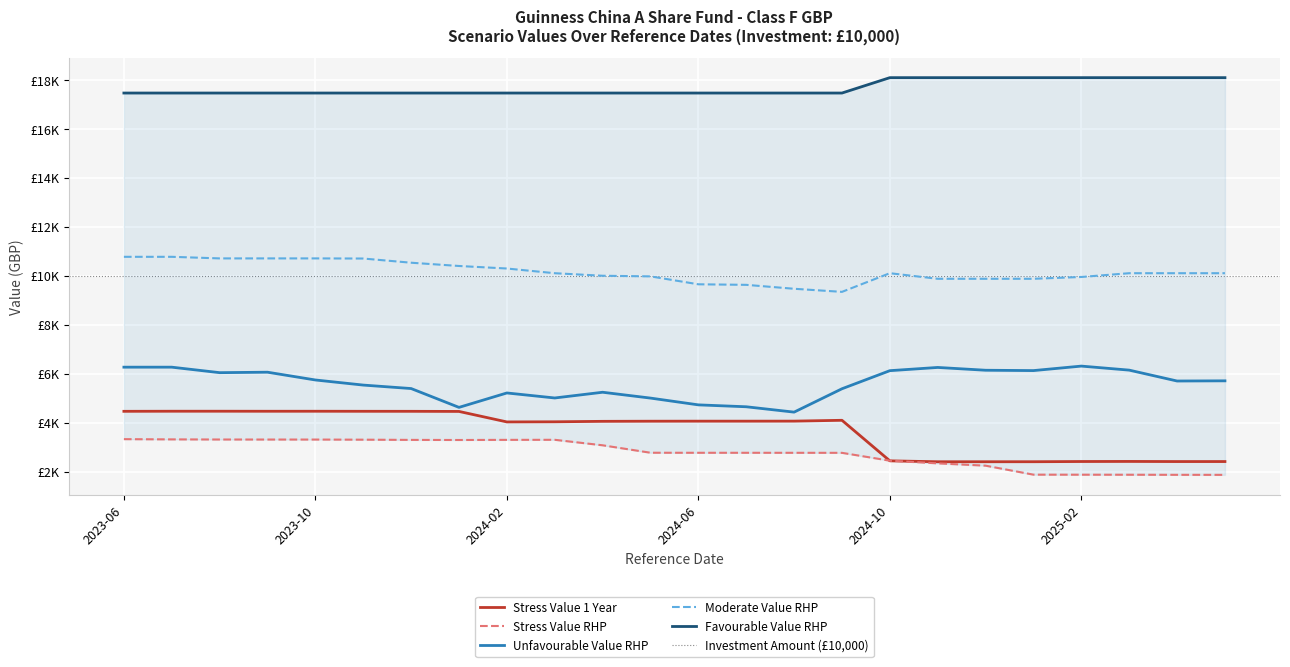

What value does the Moderate Value RHP series have at 2025-04-30?

10108.2